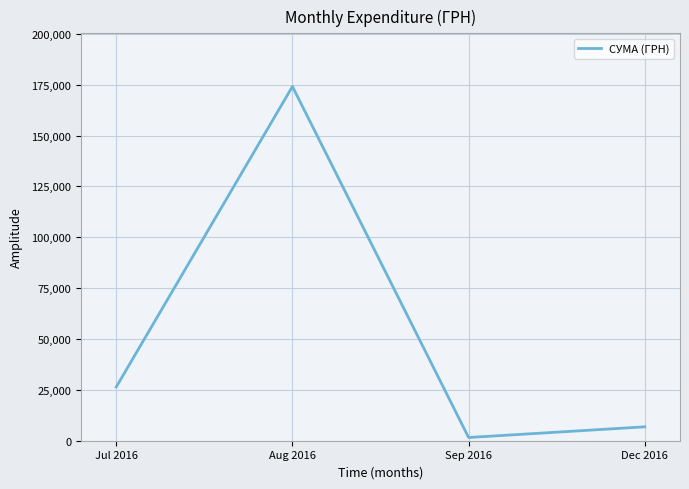

The value at Jul 2016 is 5502.6. True or false?

False